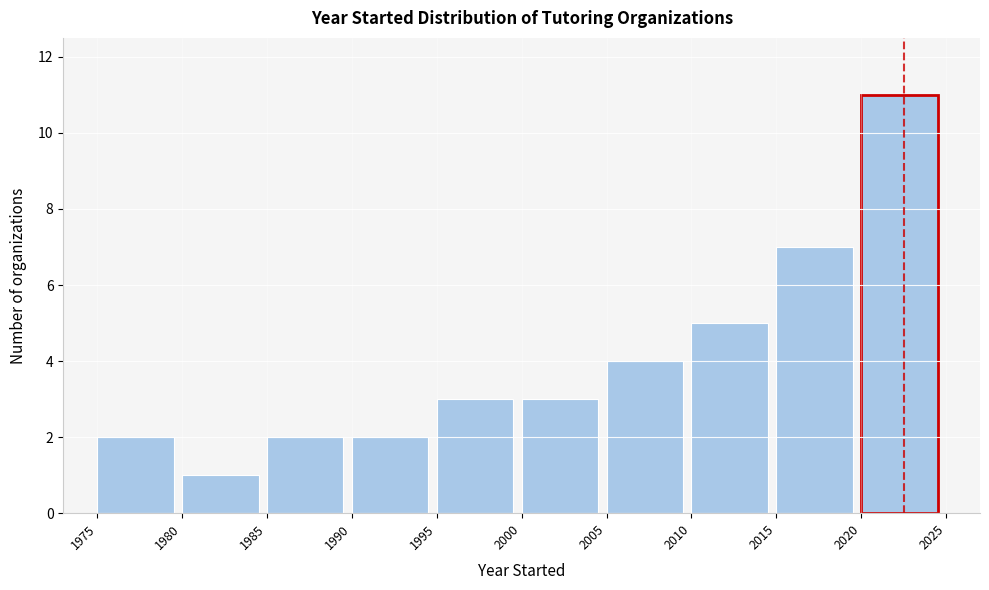

What is the height of the bar covering 1990 to 1995 on the x-axis? The values are not printed on the chart, so give them approximately, as read against the axis.

2